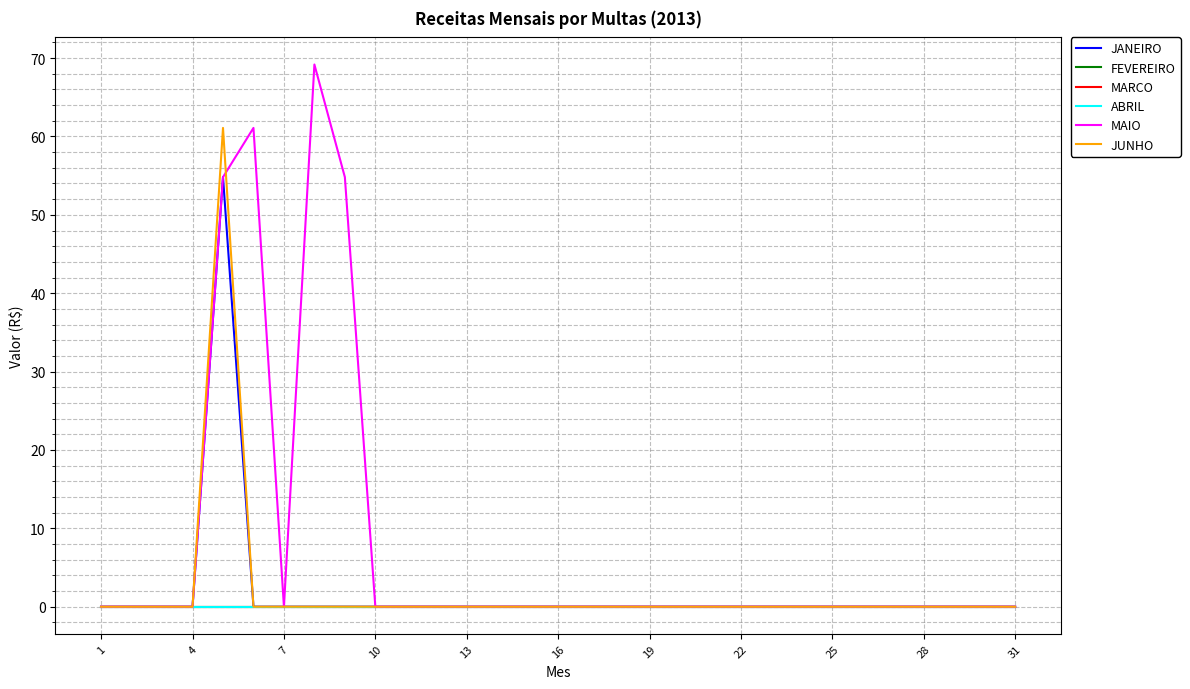

Is this an area chart (filled region under the line)?

No